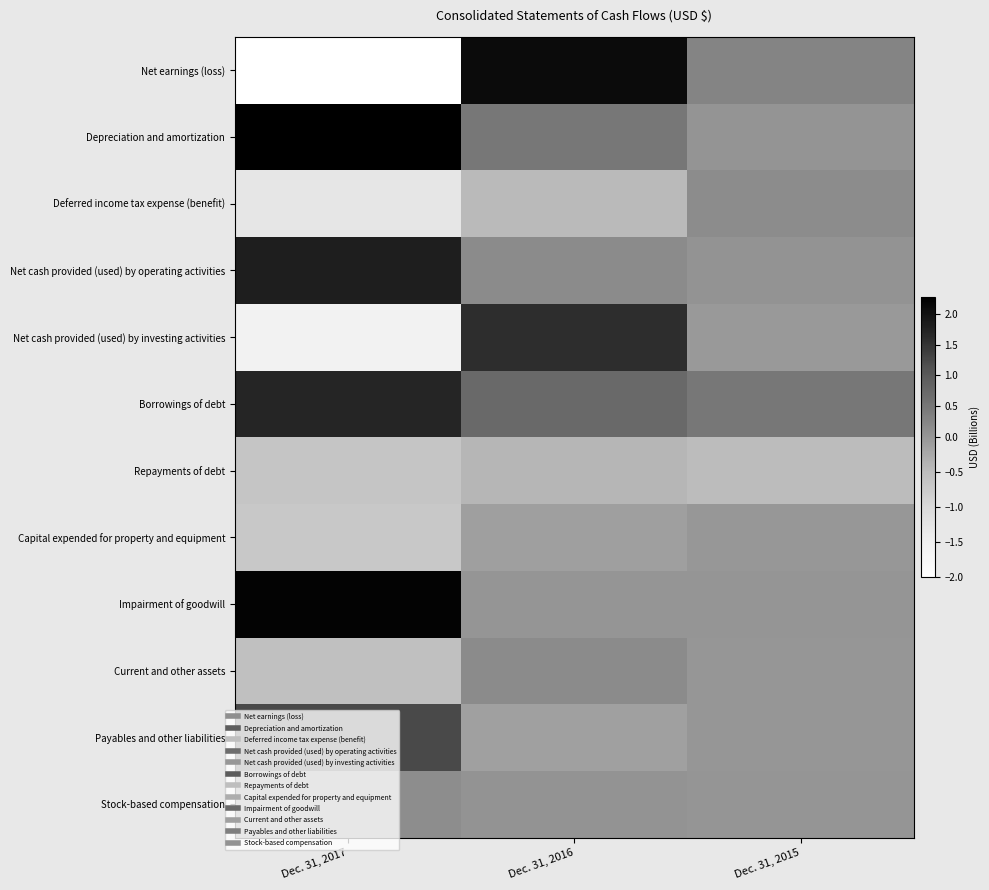

What is the spread (max minus min) of values at Dec. 31, 2017?

4.3